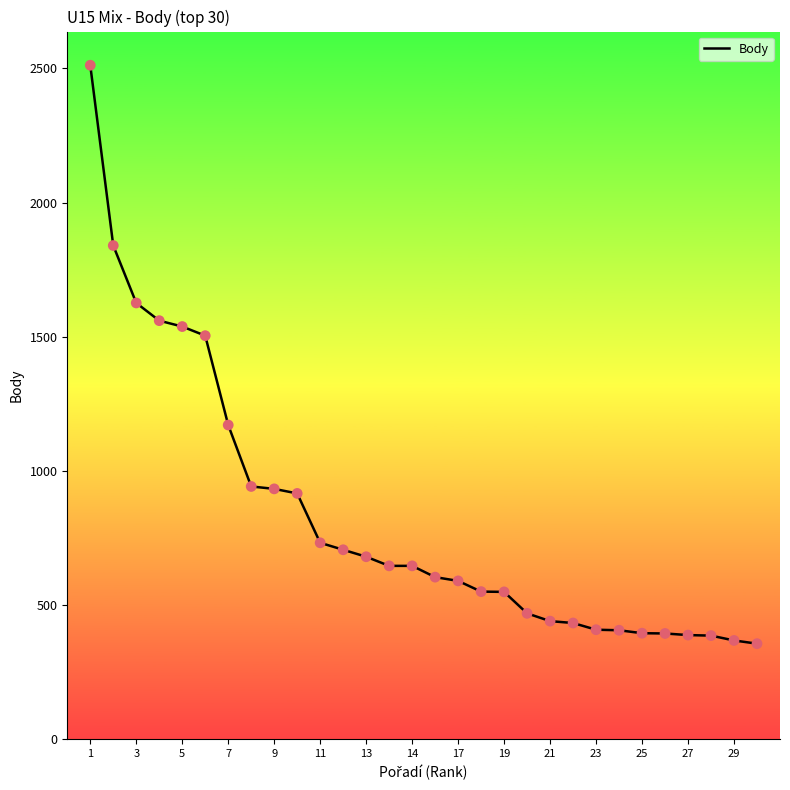

What is the greatest value displayed?

2512